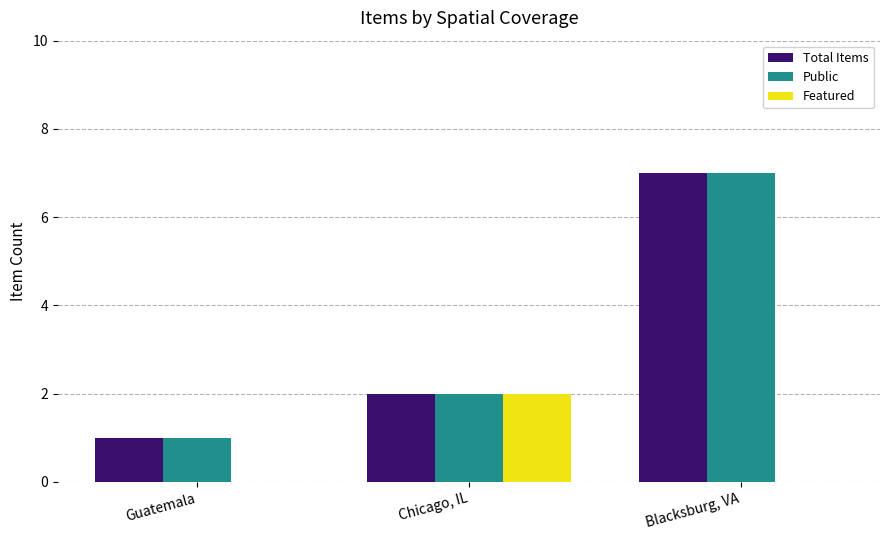

Which series changed the most between Guatemala and Chicago, IL?

Featured